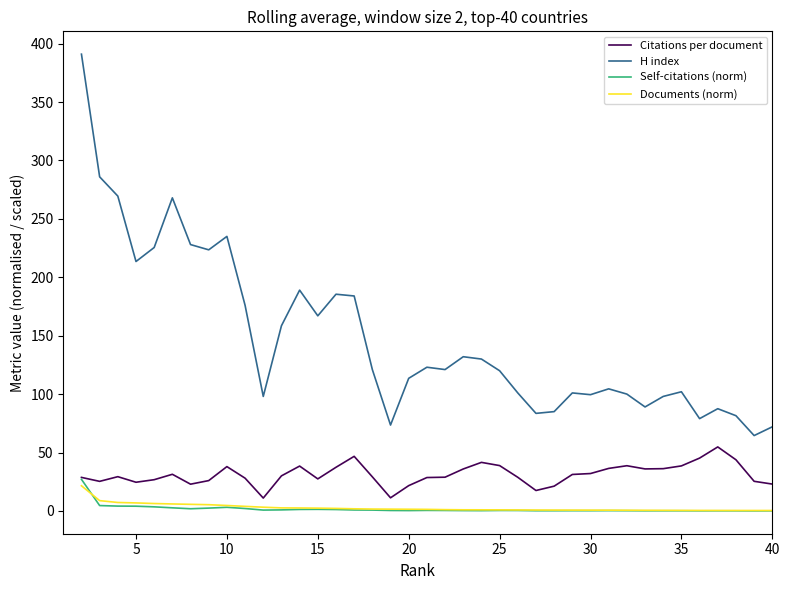

True or false: Self-citations (norm) and H index intersect in this chart.

False